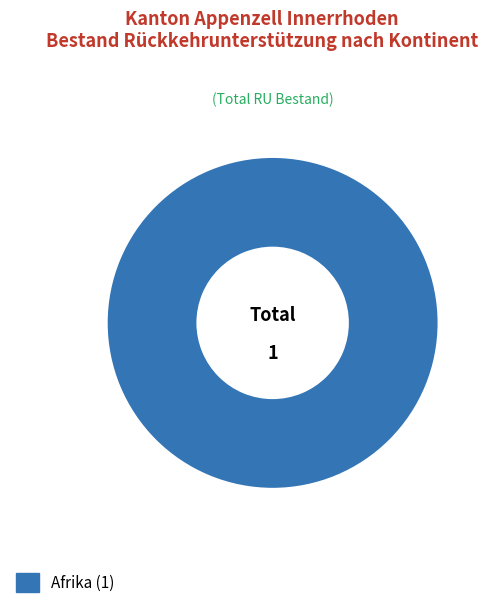

Is there any slice that represents more than half of the pie?

Yes